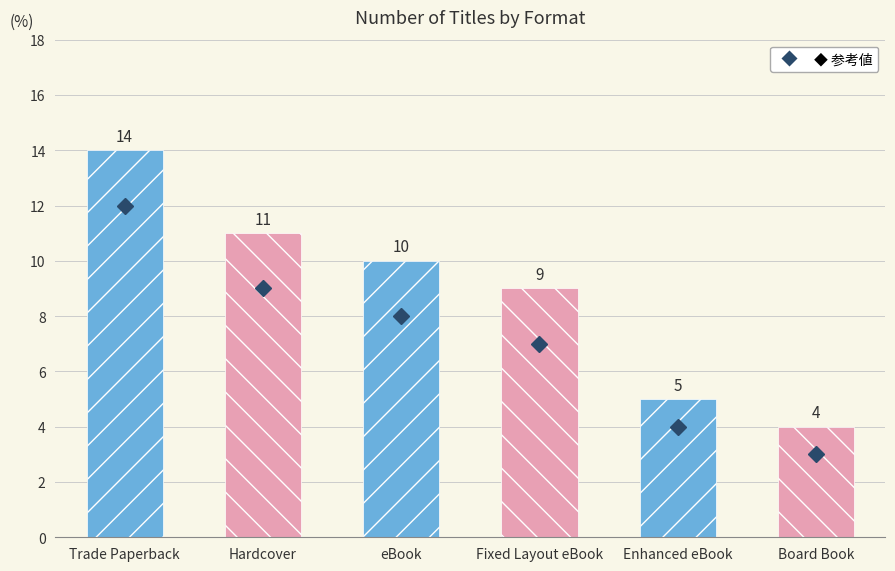

What is the smallest value displayed?

4